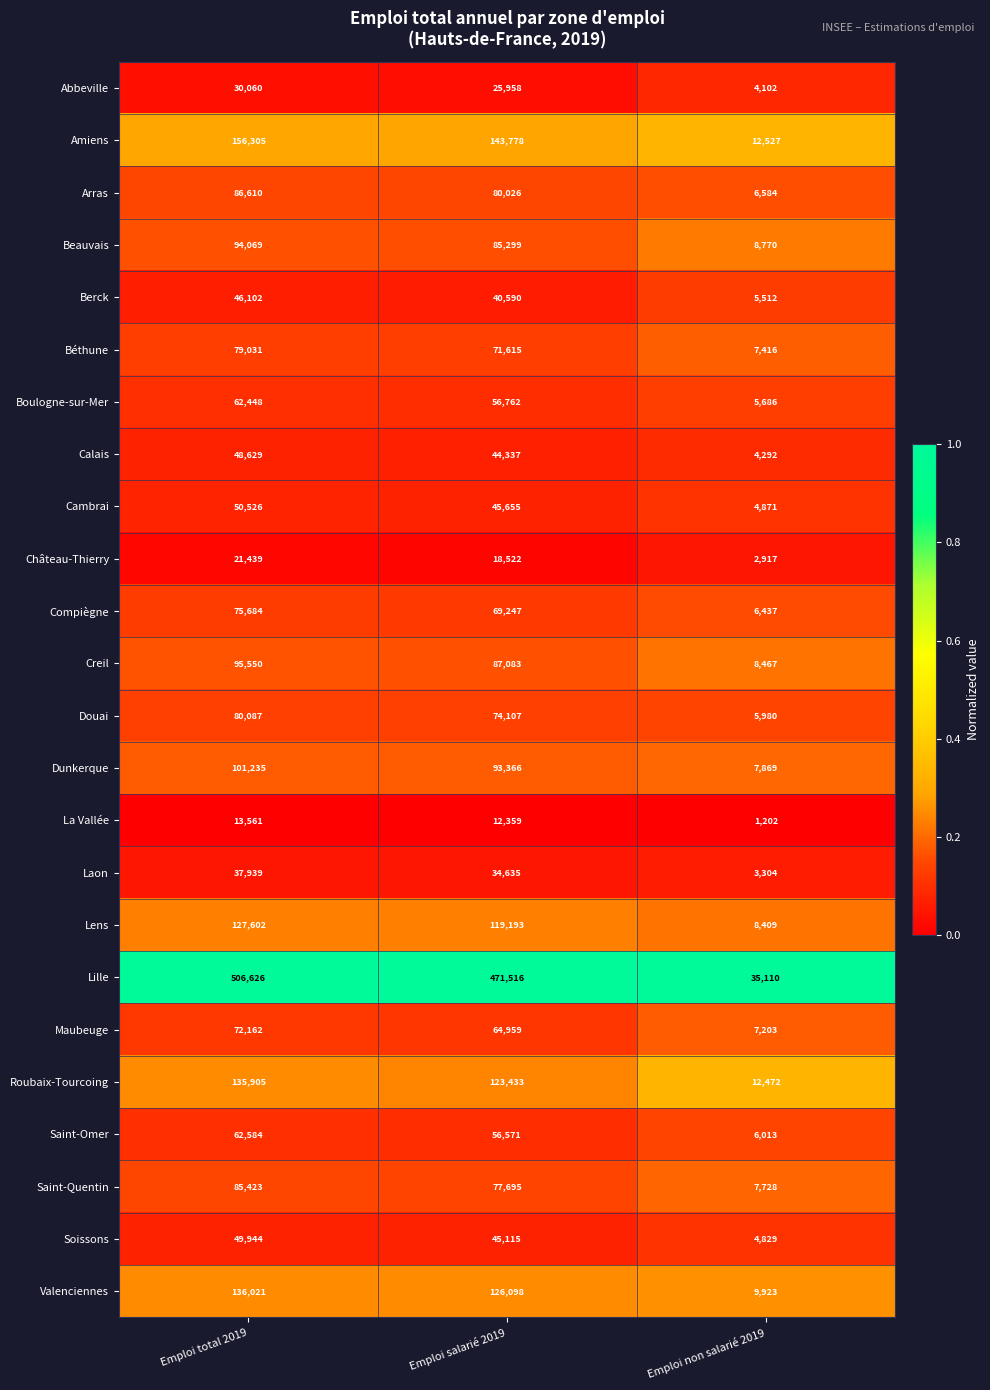

What is the total value across all series at Emploi total 2019?

2255542